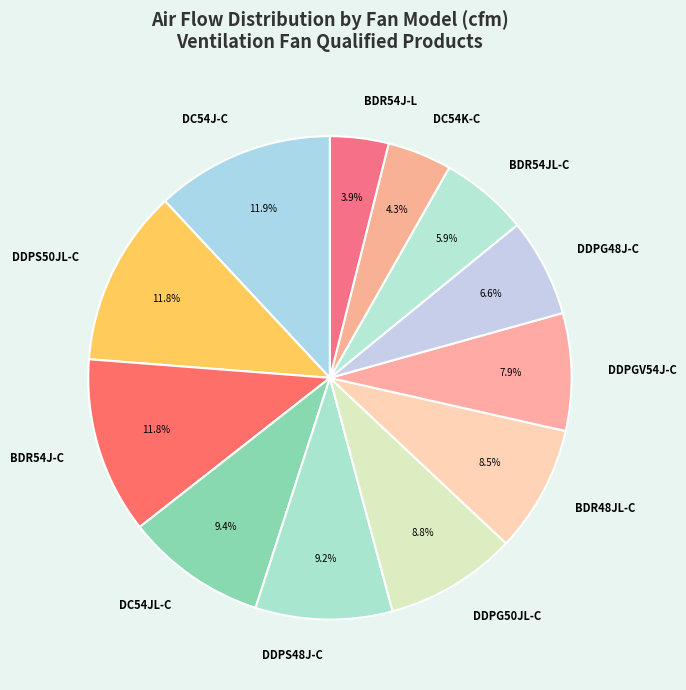

Which has a higher value, DDPGV54J-C or DDPS50JL-C?

DDPS50JL-C